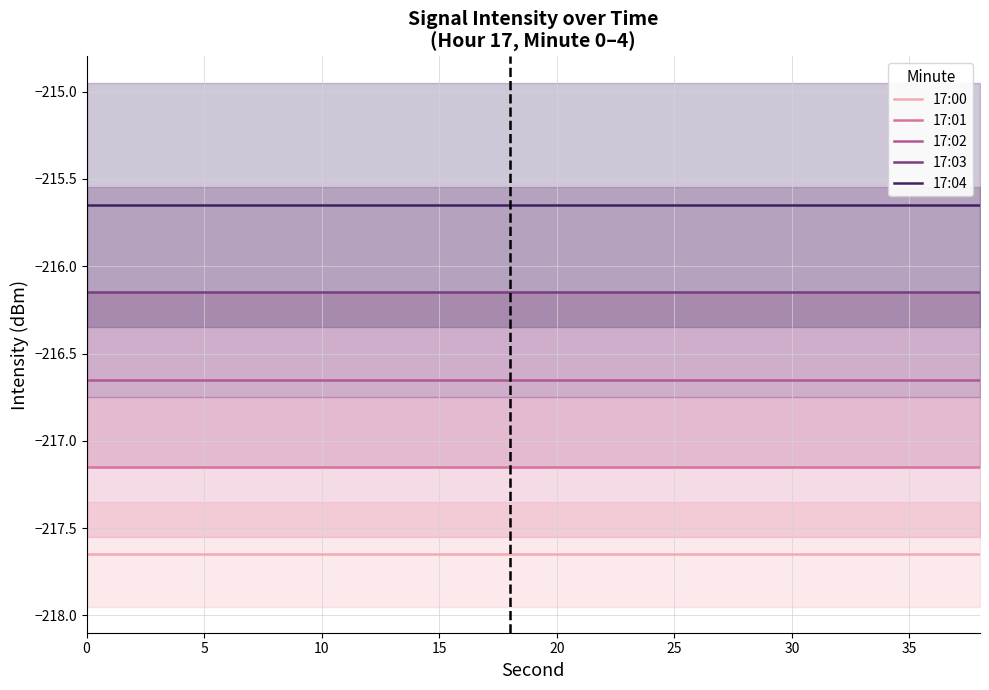

Is the value of 17:04 at 16 greater than the value of 17:02 at 17?

Yes